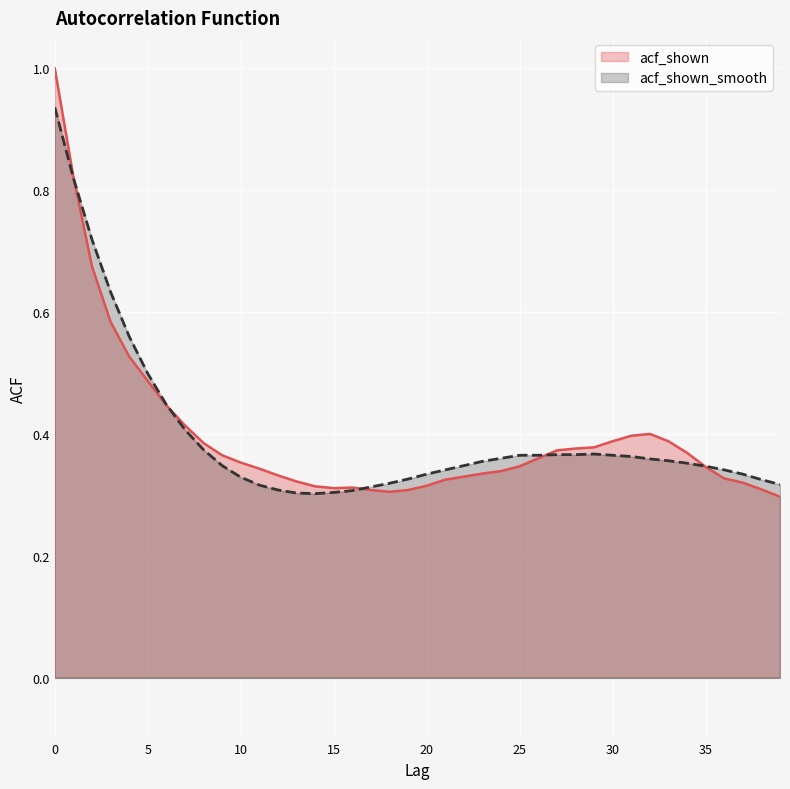

What is the difference between the acf_shown values at 0 and 7?

0.6